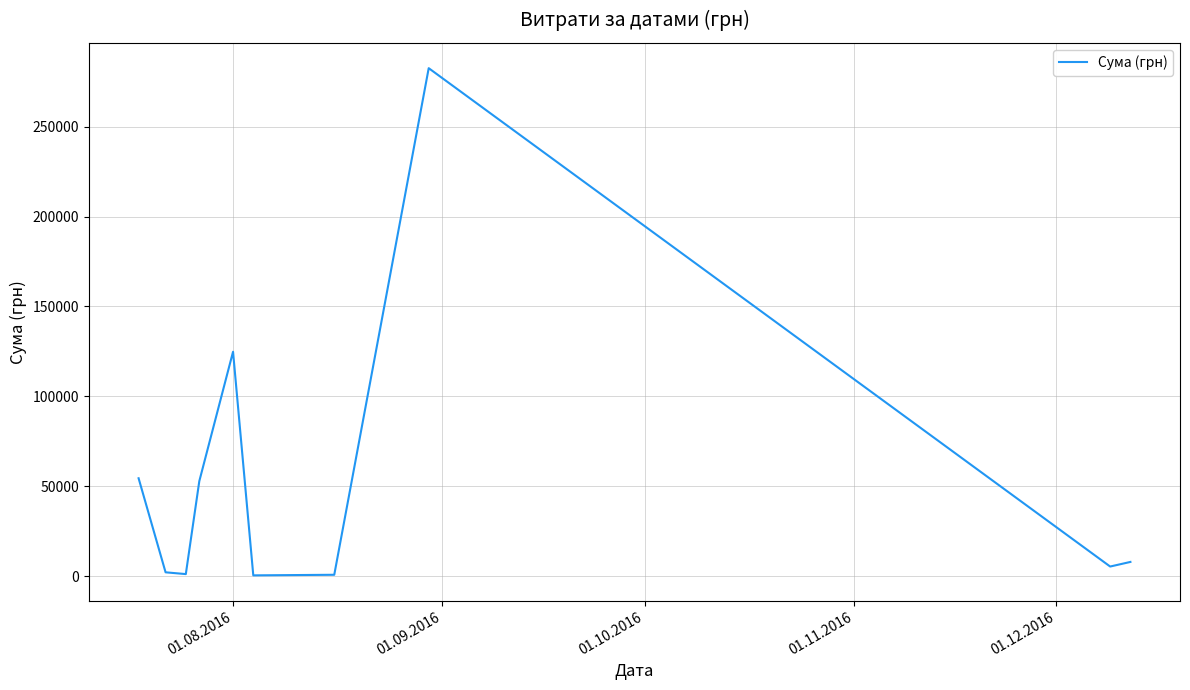

How many lines are shown in the chart?

1